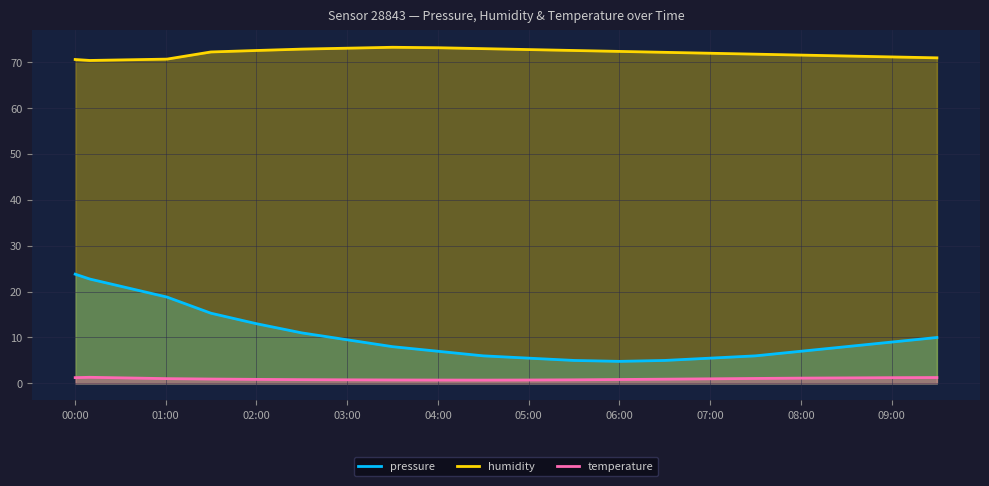

True or false: humidity and pressure intersect in this chart.

False